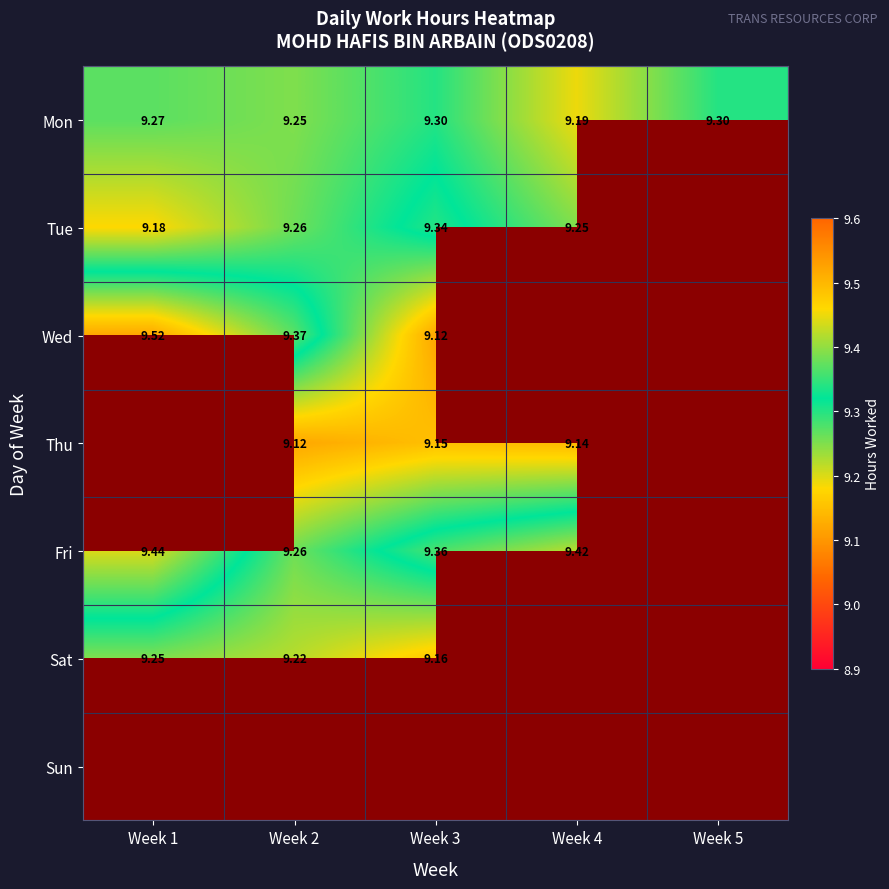

Is the value of Fri at Week 2 greater than the value of Wed at Week 3?

Yes